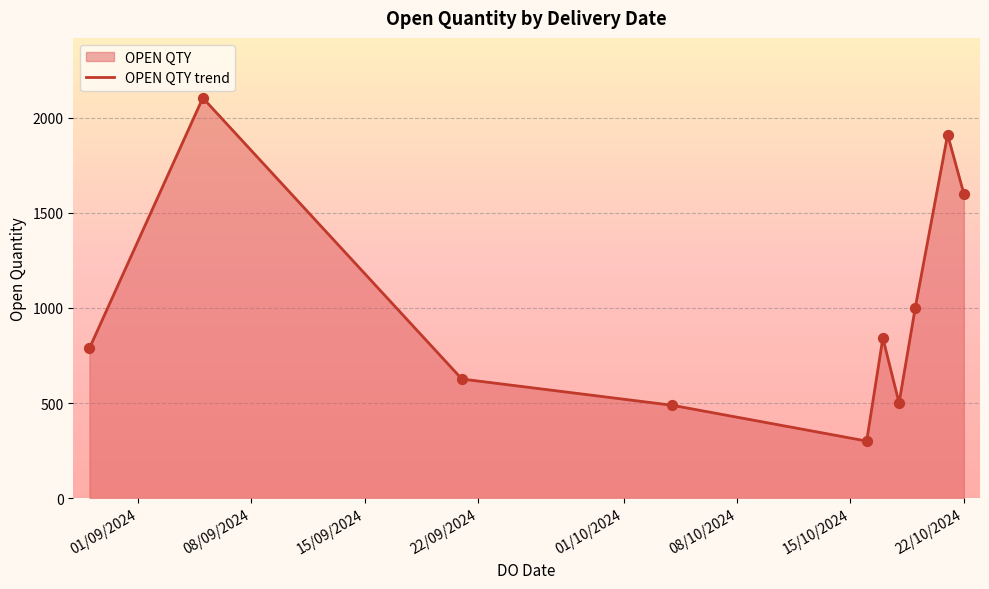

What is the minimum value shown in the chart?

300